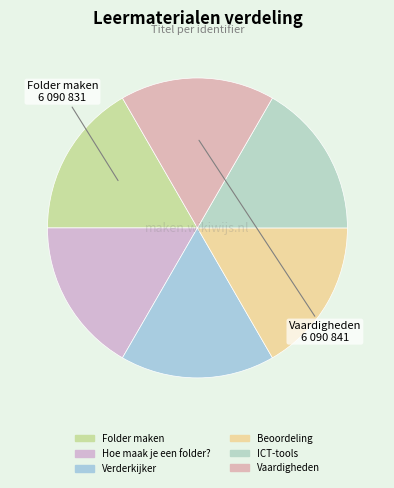

Which slice is the largest?

Vaardigheden